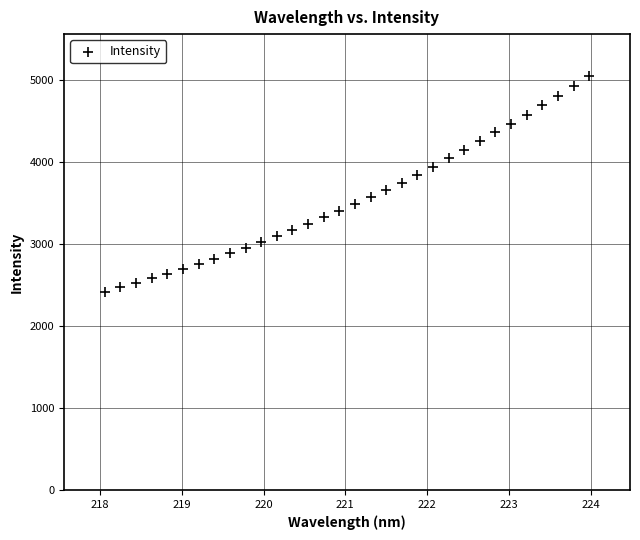

What is the range of X values (max minus min)?

5.9